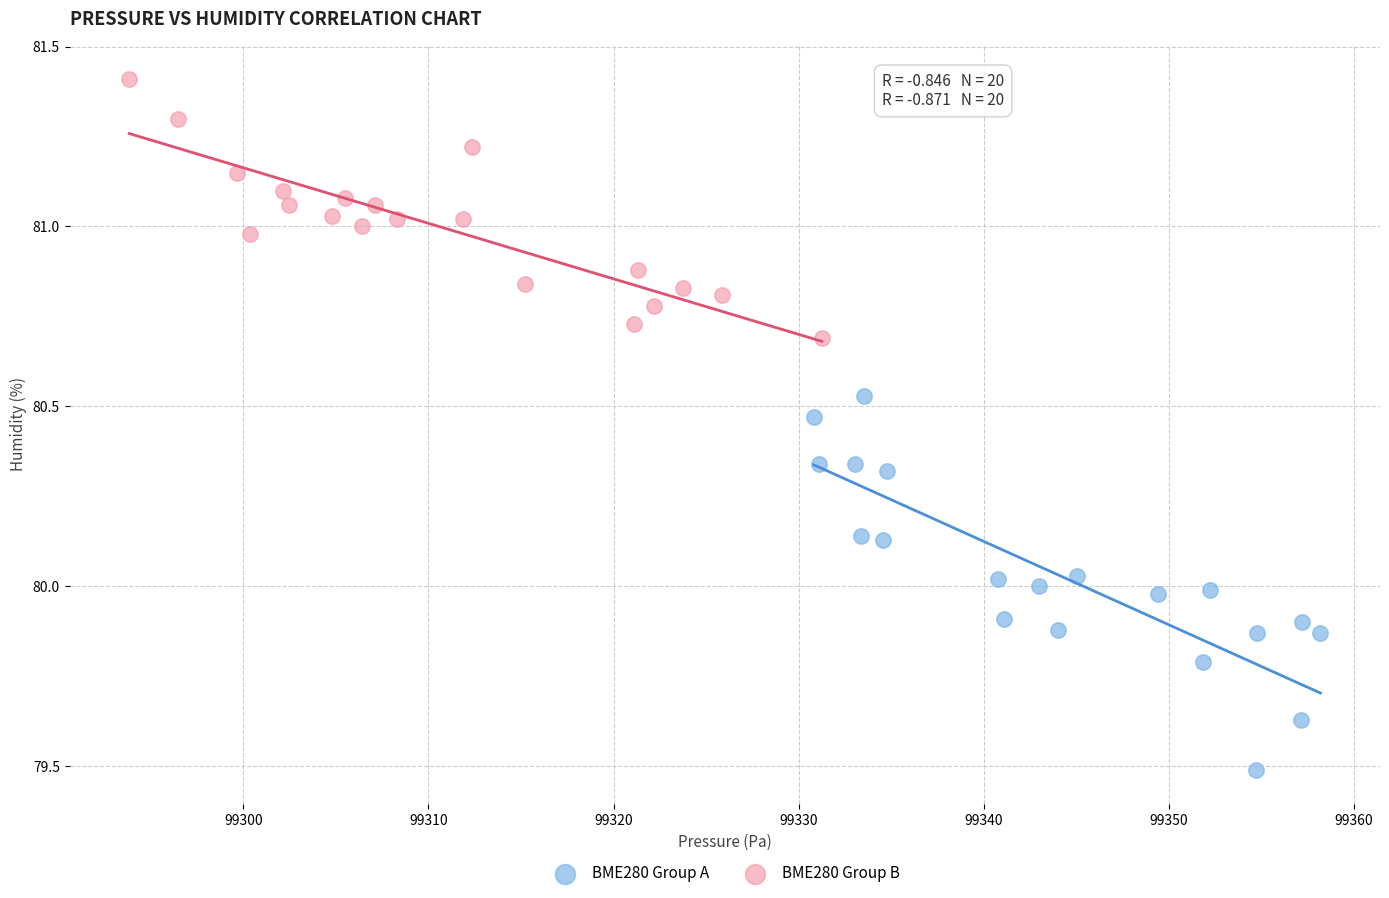

Which series reaches the maximum Y coordinate?

BME280 Group B